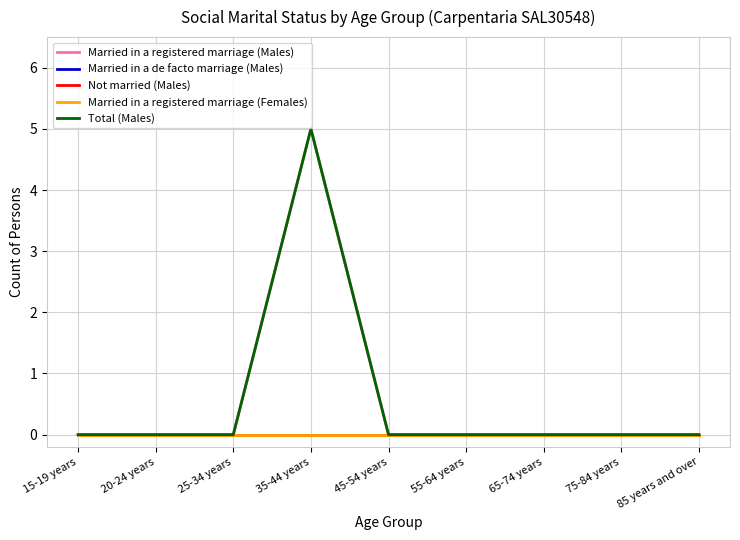

True or false: Married in a de facto marriage (Males) and Married in a registered marriage (Males) cross at least once.

False